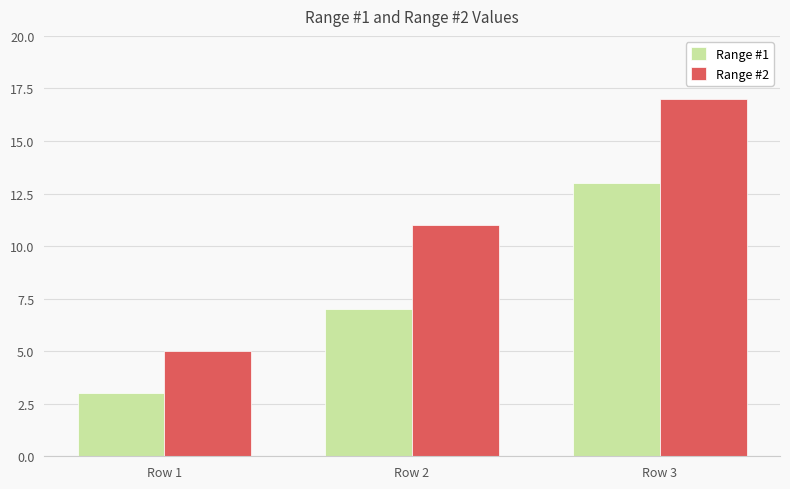

Reading left to right, what are all the values shown in this chart?

Range #1: Row 1=3	Row 2=7	Row 3=13
Range #2: Row 1=5	Row 2=11	Row 3=17